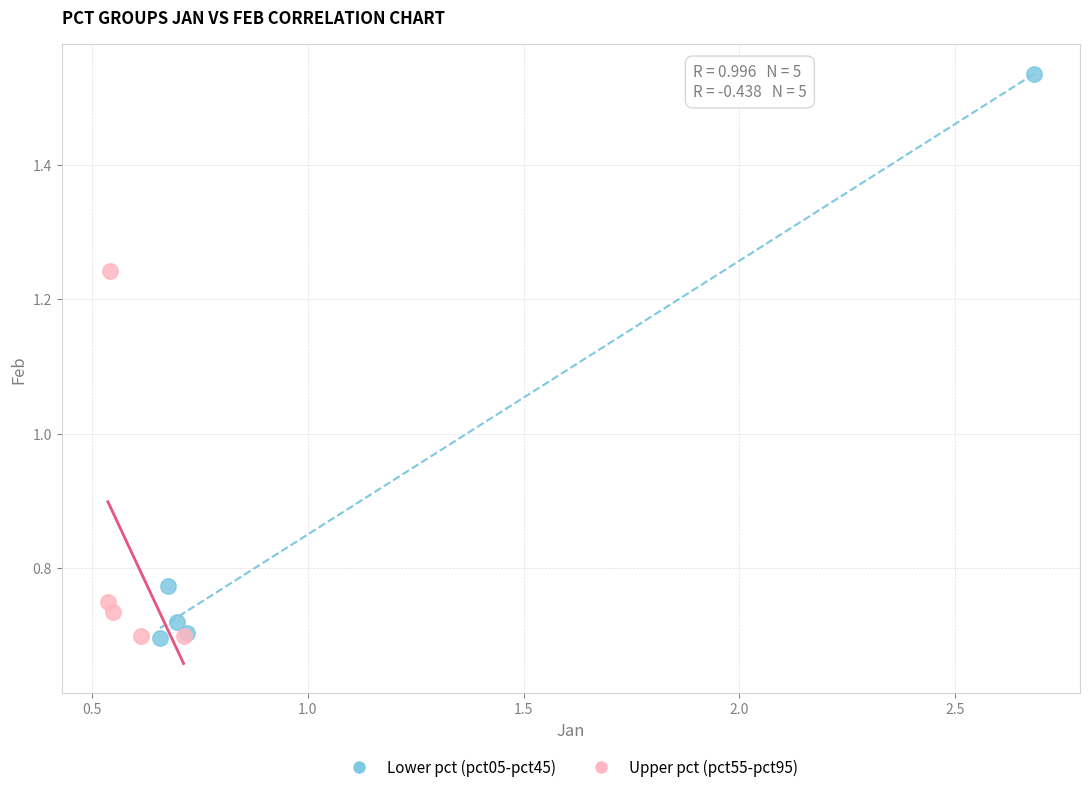

Which series reaches the maximum Y coordinate?

Lower pct (pct05-pct45)